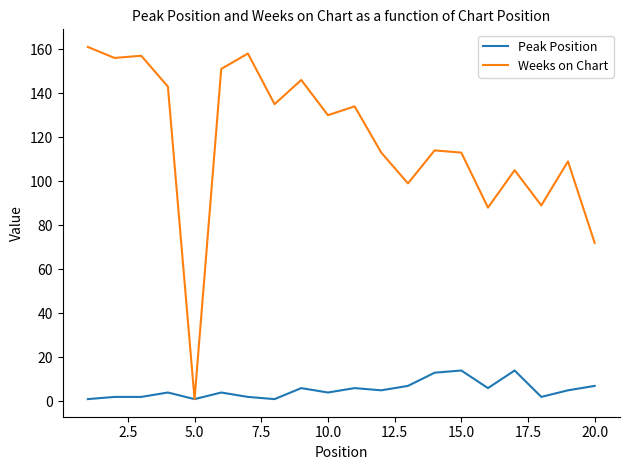

Which series has the widest spread of values?

Weeks on Chart